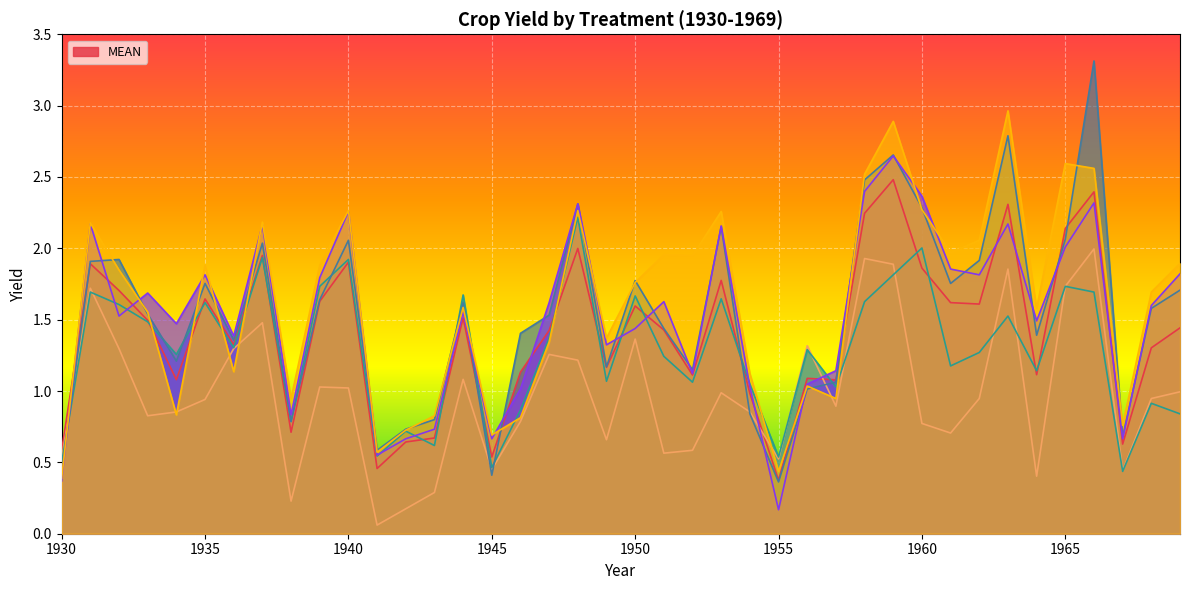

At which category does _6 reach its first local valley?

1934